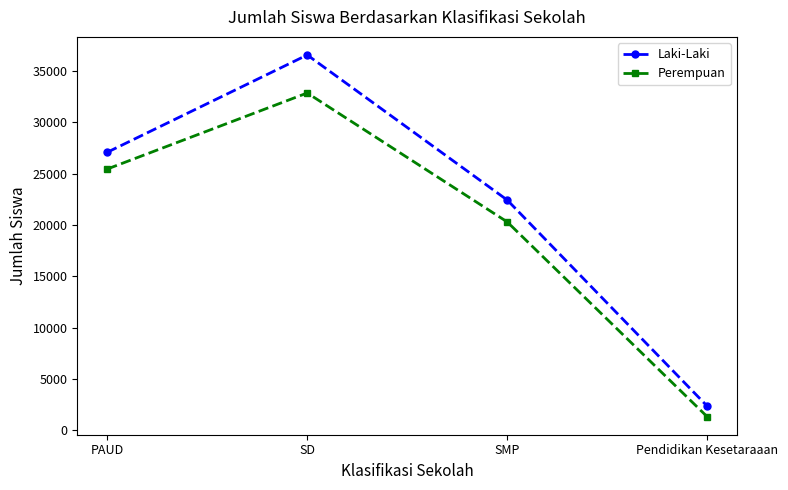

Which series has the largest range (max minus min)?

Laki-Laki